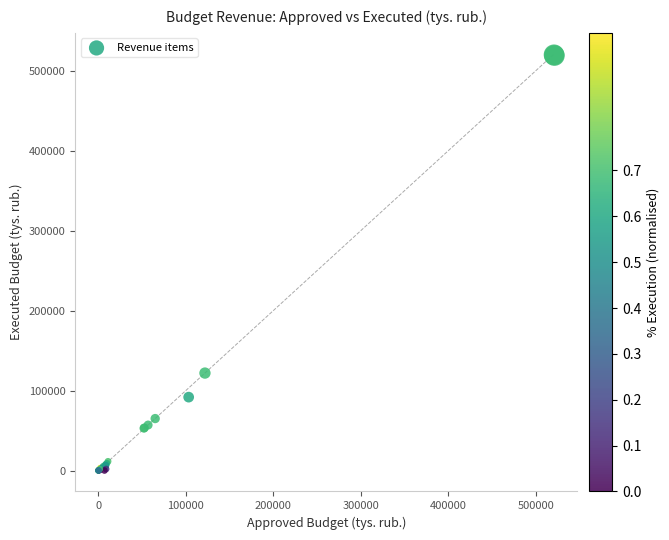

What Y value in the scatter plot is closest to 259852?

121836.3